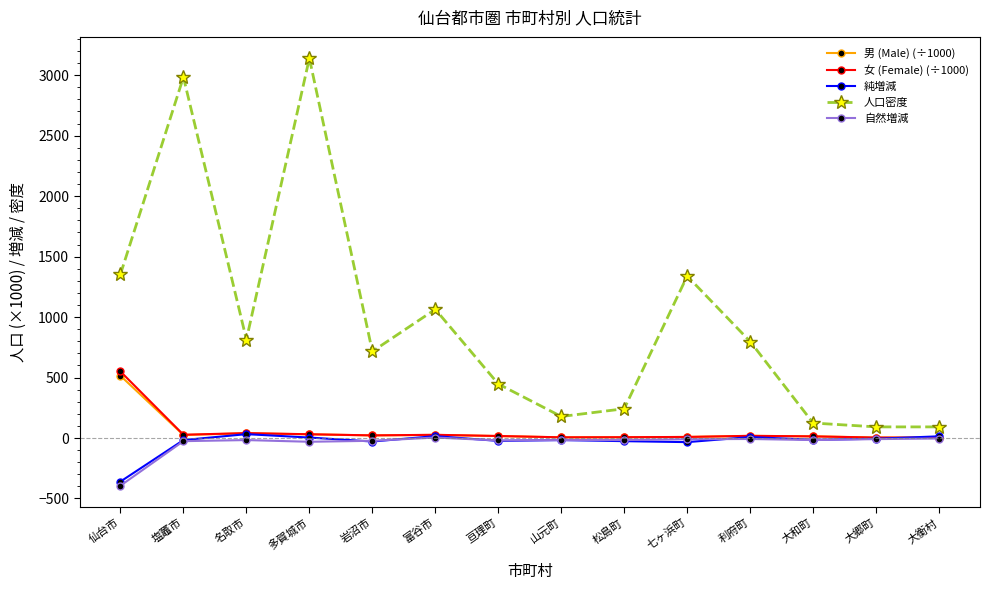

True or false: 純増減 has more than 2 interior local peaks.

True